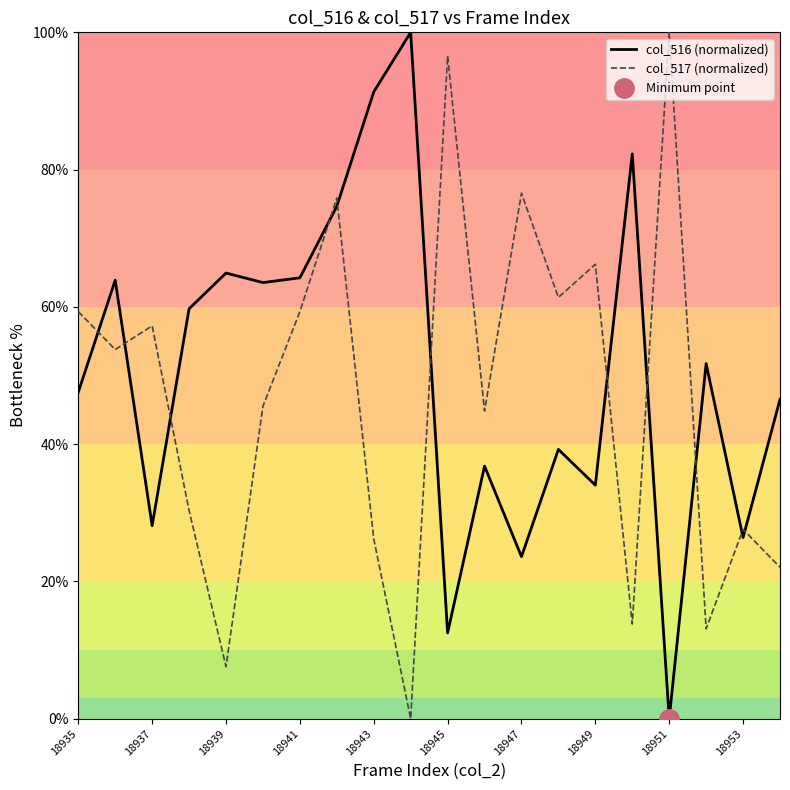

Does the chart have visible grid lines?

No